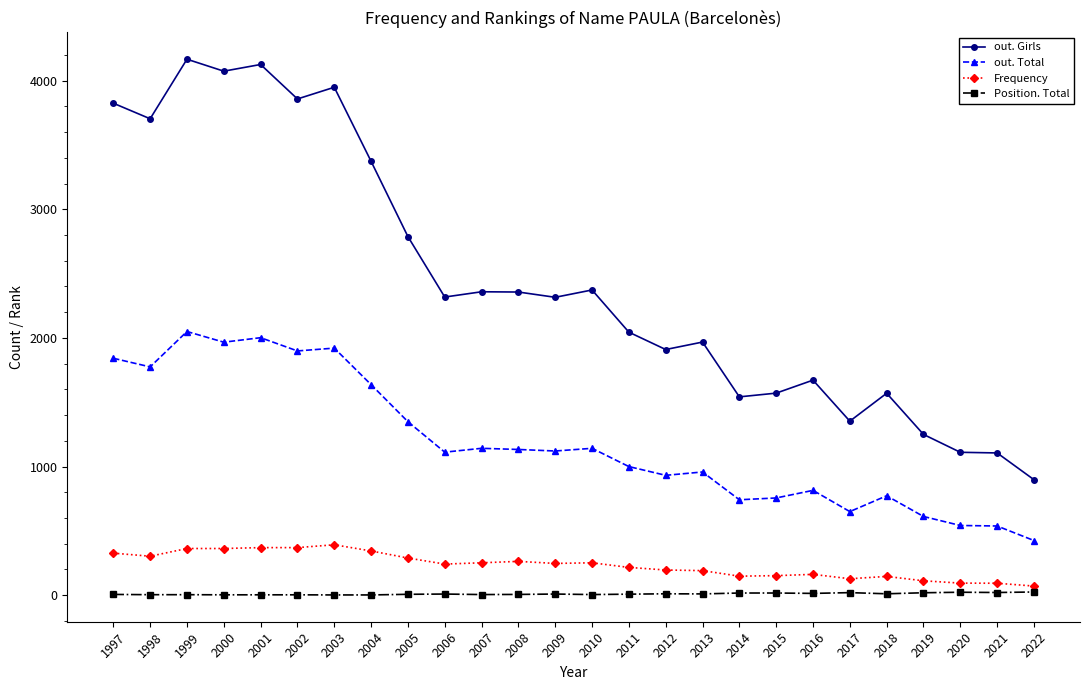

What is the spread (max minus min) of values at 2006?

2309